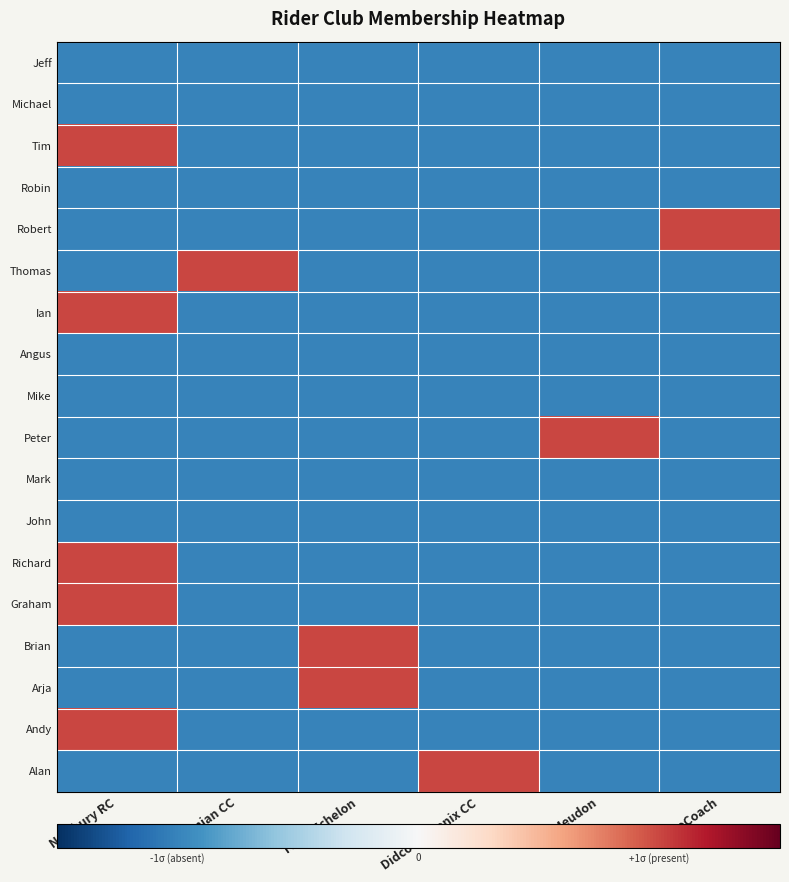

Reading left to right, extract all data points from this chart.

Jeff: Newbury RC=-1	Oxonian CC=-1	Team Echelon=-1	Didcot Phoenix CC=-1	V C Meudon=-1	AeroCoach=-1
Michael: Newbury RC=-1	Oxonian CC=-1	Team Echelon=-1	Didcot Phoenix CC=-1	V C Meudon=-1	AeroCoach=-1
Tim: Newbury RC=1	Oxonian CC=-1	Team Echelon=-1	Didcot Phoenix CC=-1	V C Meudon=-1	AeroCoach=-1
Robin: Newbury RC=-1	Oxonian CC=-1	Team Echelon=-1	Didcot Phoenix CC=-1	V C Meudon=-1	AeroCoach=-1
Robert: Newbury RC=-1	Oxonian CC=-1	Team Echelon=-1	Didcot Phoenix CC=-1	V C Meudon=-1	AeroCoach=1
Thomas: Newbury RC=-1	Oxonian CC=1	Team Echelon=-1	Didcot Phoenix CC=-1	V C Meudon=-1	AeroCoach=-1
Ian: Newbury RC=1	Oxonian CC=-1	Team Echelon=-1	Didcot Phoenix CC=-1	V C Meudon=-1	AeroCoach=-1
Angus: Newbury RC=-1	Oxonian CC=-1	Team Echelon=-1	Didcot Phoenix CC=-1	V C Meudon=-1	AeroCoach=-1
Mike: Newbury RC=-1	Oxonian CC=-1	Team Echelon=-1	Didcot Phoenix CC=-1	V C Meudon=-1	AeroCoach=-1
Peter: Newbury RC=-1	Oxonian CC=-1	Team Echelon=-1	Didcot Phoenix CC=-1	V C Meudon=1	AeroCoach=-1
Mark: Newbury RC=-1	Oxonian CC=-1	Team Echelon=-1	Didcot Phoenix CC=-1	V C Meudon=-1	AeroCoach=-1
John: Newbury RC=-1	Oxonian CC=-1	Team Echelon=-1	Didcot Phoenix CC=-1	V C Meudon=-1	AeroCoach=-1
Richard: Newbury RC=1	Oxonian CC=-1	Team Echelon=-1	Didcot Phoenix CC=-1	V C Meudon=-1	AeroCoach=-1
Graham: Newbury RC=1	Oxonian CC=-1	Team Echelon=-1	Didcot Phoenix CC=-1	V C Meudon=-1	AeroCoach=-1
Brian: Newbury RC=-1	Oxonian CC=-1	Team Echelon=1	Didcot Phoenix CC=-1	V C Meudon=-1	AeroCoach=-1
Arja: Newbury RC=-1	Oxonian CC=-1	Team Echelon=1	Didcot Phoenix CC=-1	V C Meudon=-1	AeroCoach=-1
Andy: Newbury RC=1	Oxonian CC=-1	Team Echelon=-1	Didcot Phoenix CC=-1	V C Meudon=-1	AeroCoach=-1
Alan: Newbury RC=-1	Oxonian CC=-1	Team Echelon=-1	Didcot Phoenix CC=1	V C Meudon=-1	AeroCoach=-1